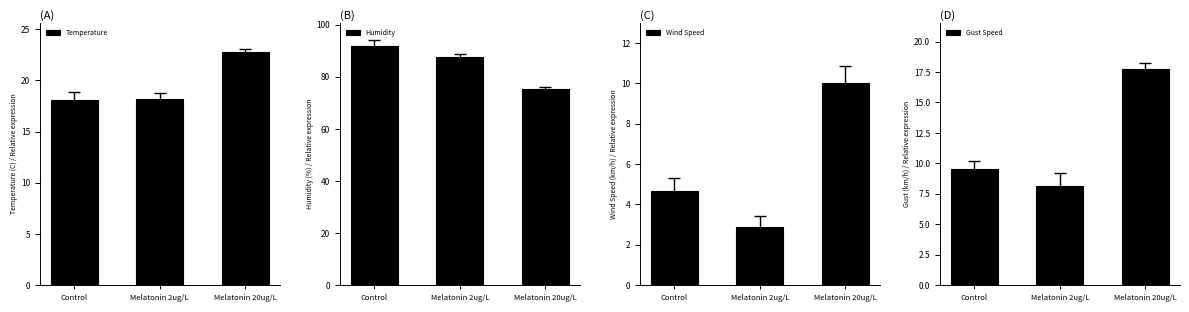

At Melatonin 2ug/L, list the series in order from largest to smallest.

Humidity, Temperature, Gust Speed, Wind Speed